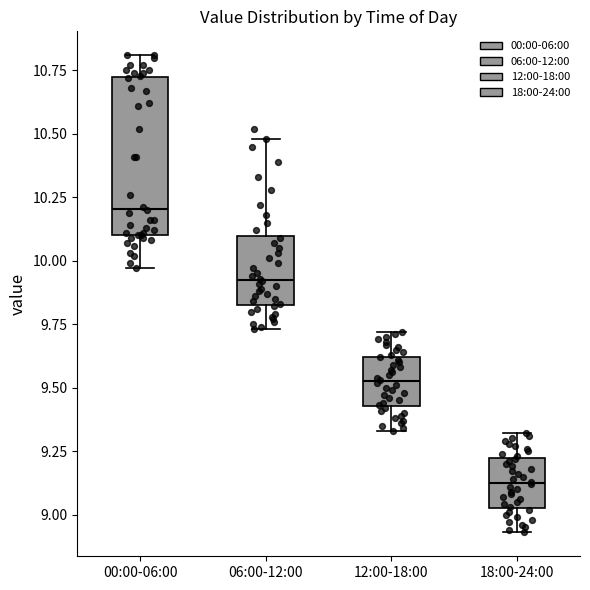

Which box's median line is the lowest?

18:00-24:00